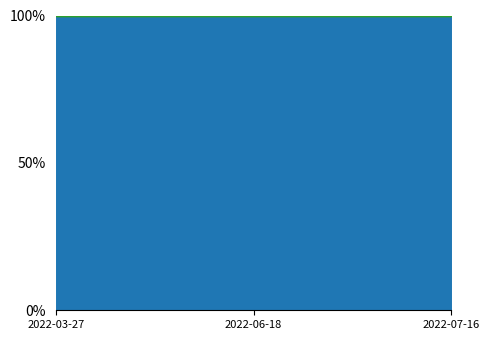

What is the smallest value displayed?

1.0